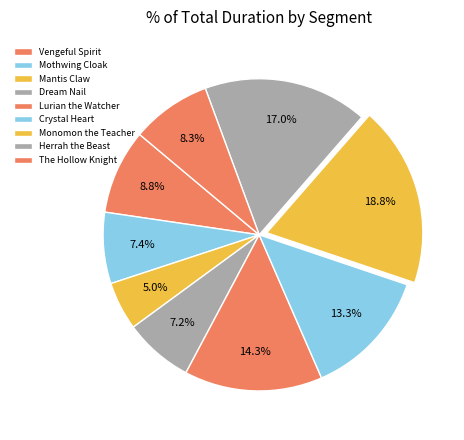

To the nearest percent, what portion does Vengeful Spirit represent?

9%